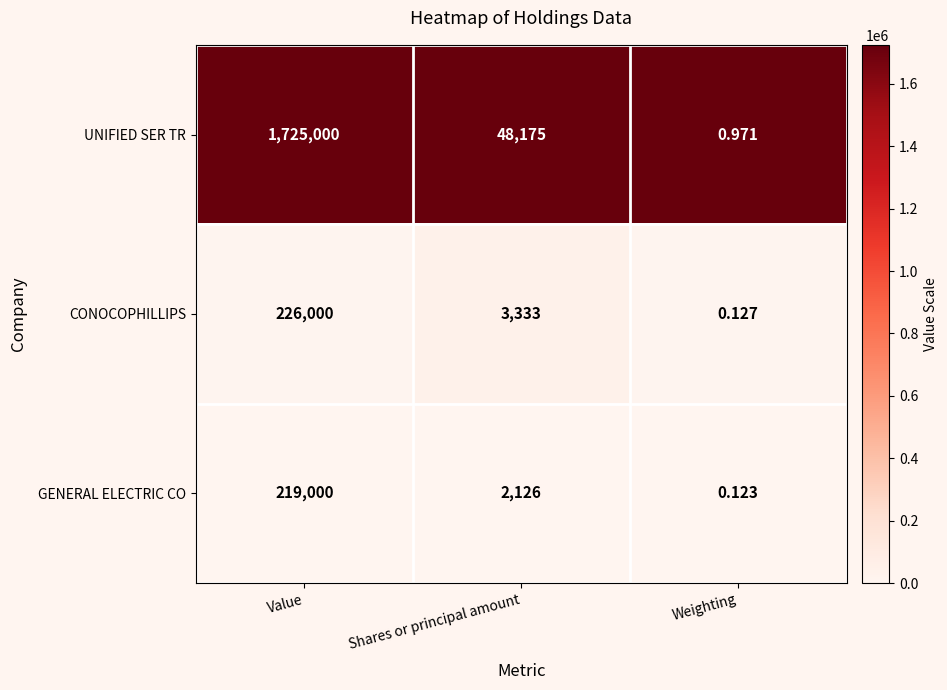

Is the value of GENERAL ELECTRIC CO at Shares or principal amount greater than the value of UNIFIED SER TR at Value?

No